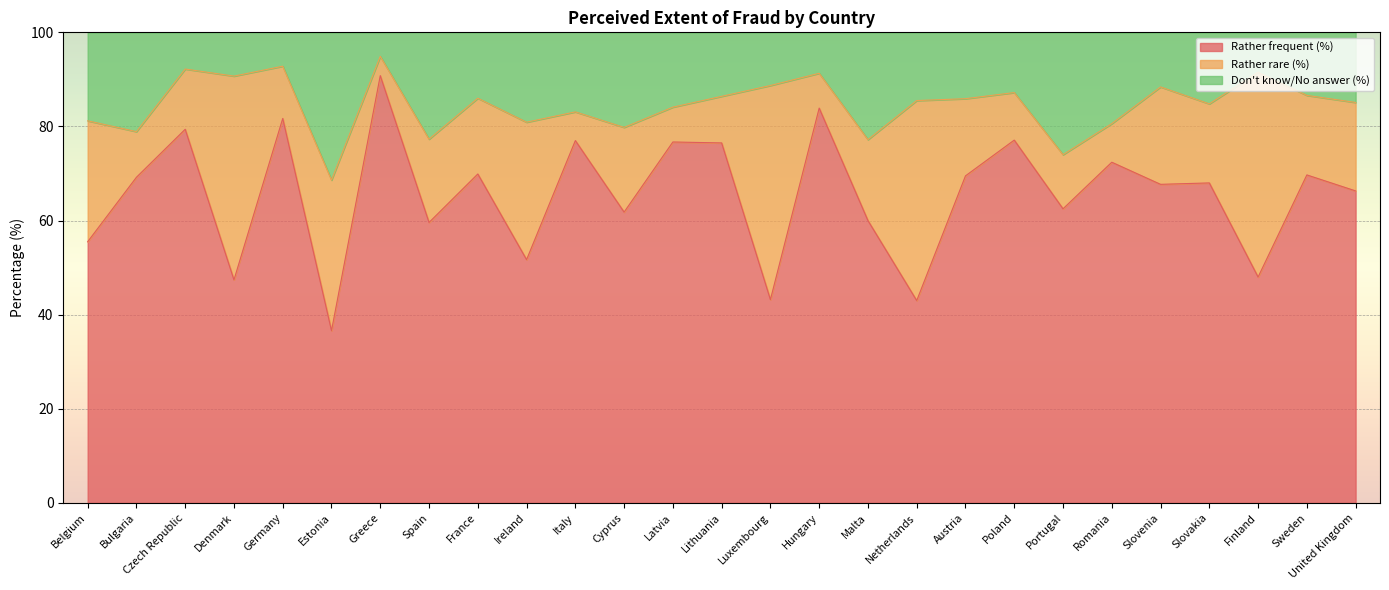

What is the total value across all series at Hungary?

100.0